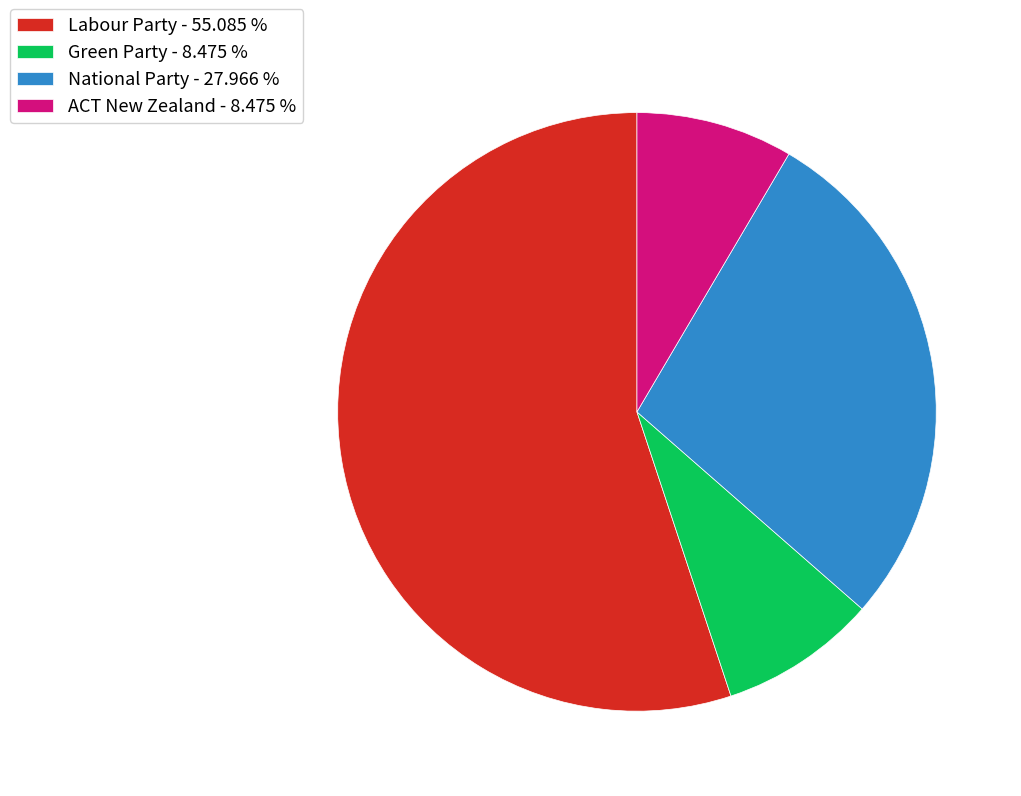

Do Green Party and Labour Party together represent more than half of the pie?

Yes